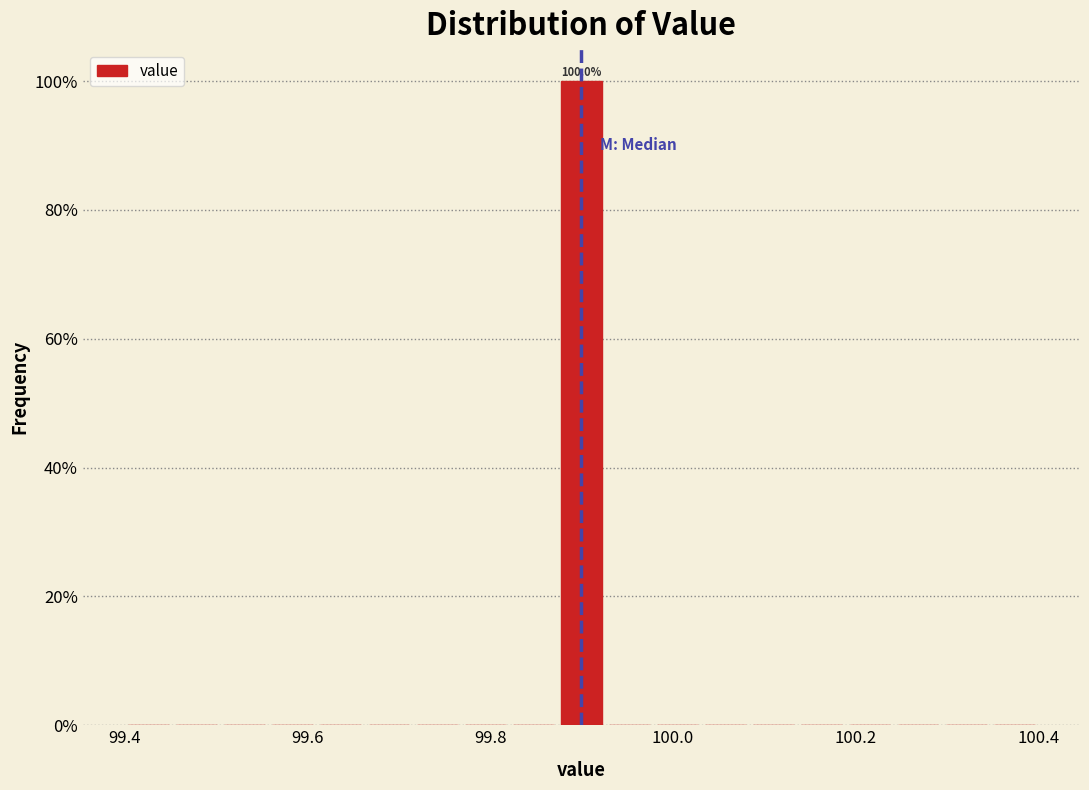

Around what value on the x-axis is the tallest bar? Give the approximate position of its centre, as read against the axis.

99.90